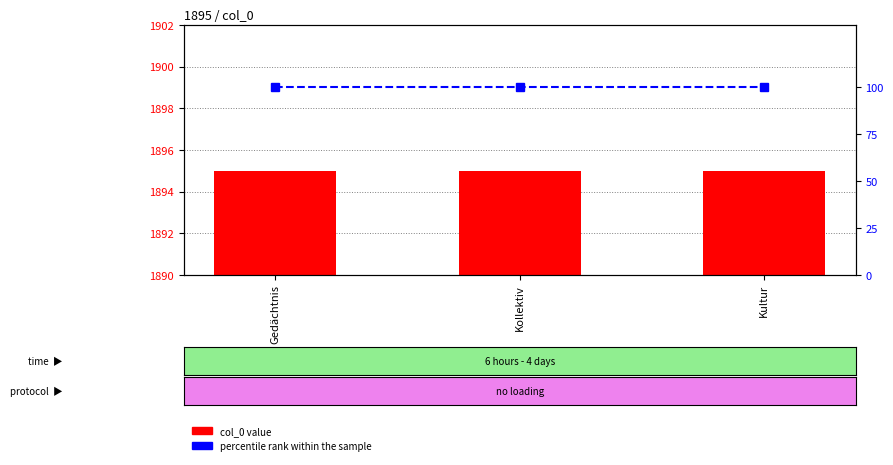

What is the greatest value displayed?

1895